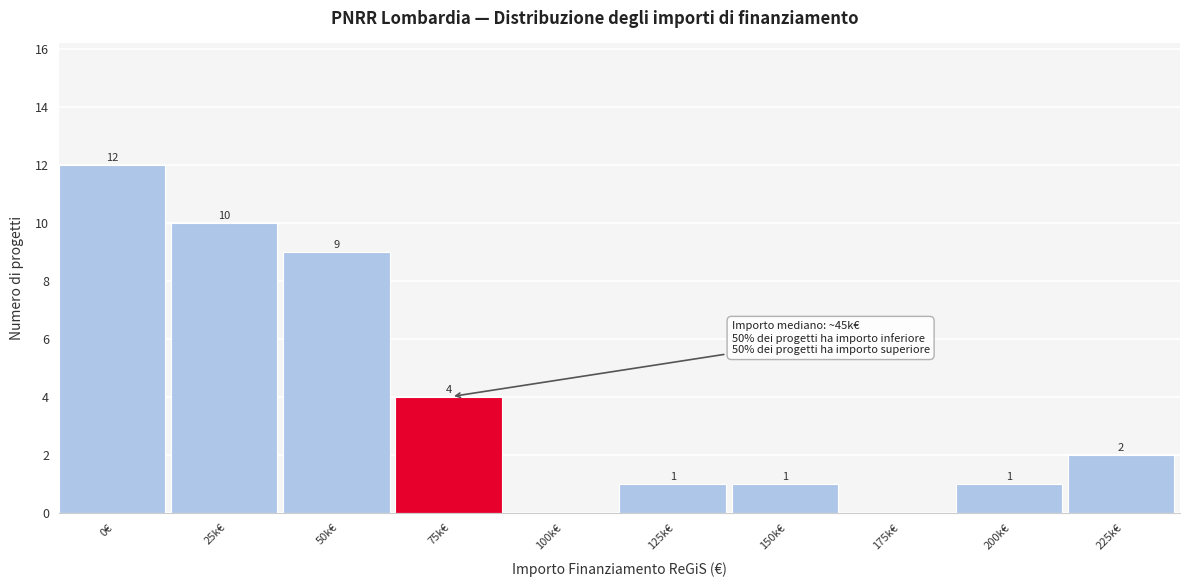

Reading left to right, transcribe all the data shown in this chart.

0€=12	25k€=10	50k€=9	75k€=4	100k€=0	125k€=1	150k€=1	175k€=0	200k€=1	225k€=2